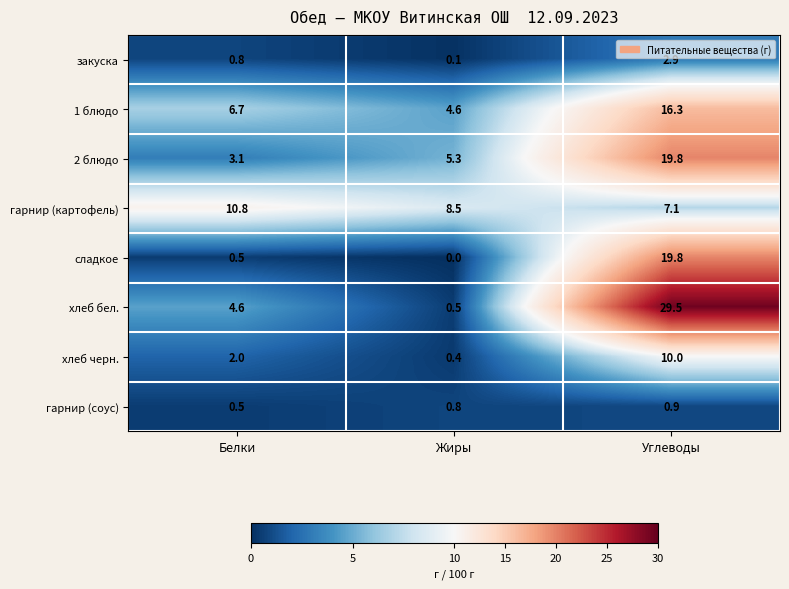

What value does the сладкое series have at Белки?

0.5